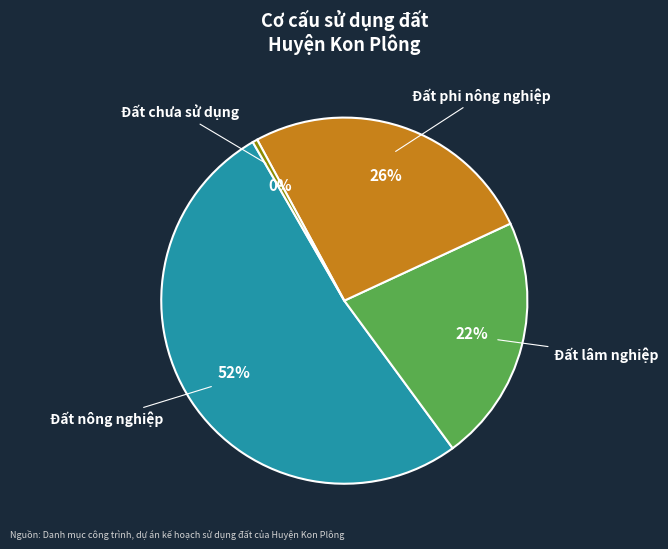

To the nearest percent, what portion does Đất phi nông nghiệp represent?

26%